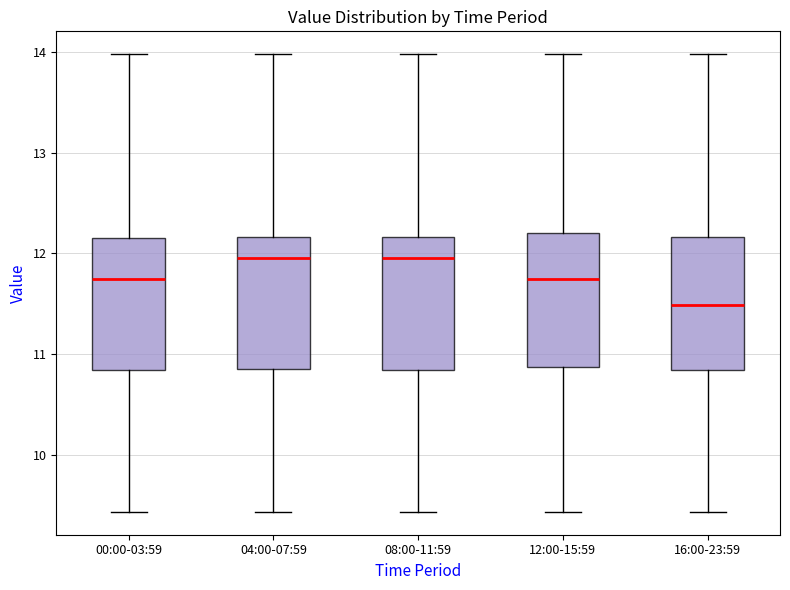

Where does the median line of the box for 12:00-15:59 sit on the y-axis? The values are not printed on the chart, so give them approximately, as read against the axis.

11.8